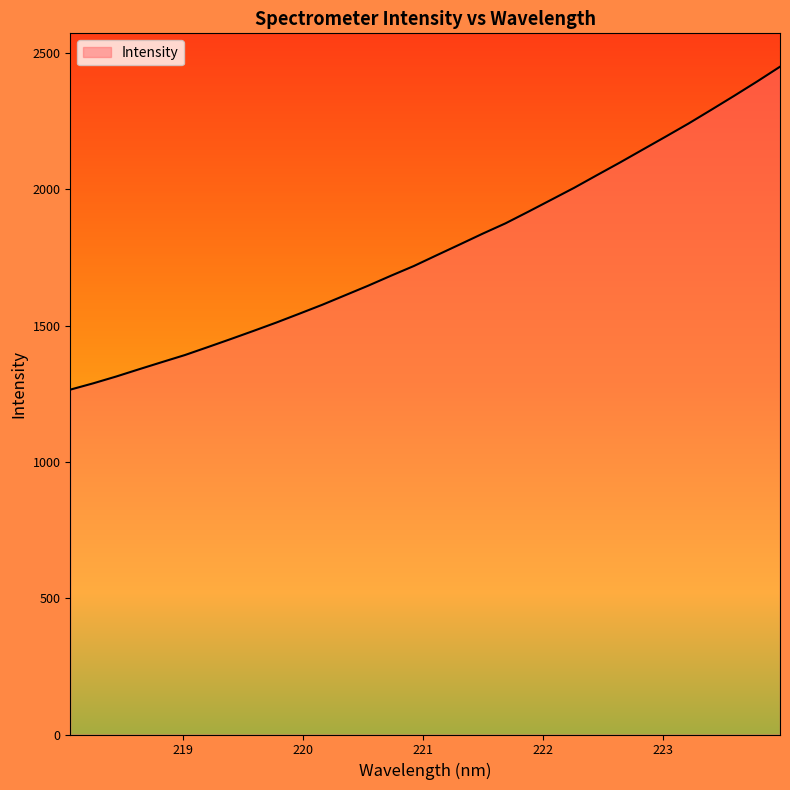

How many values are below 1758?

16